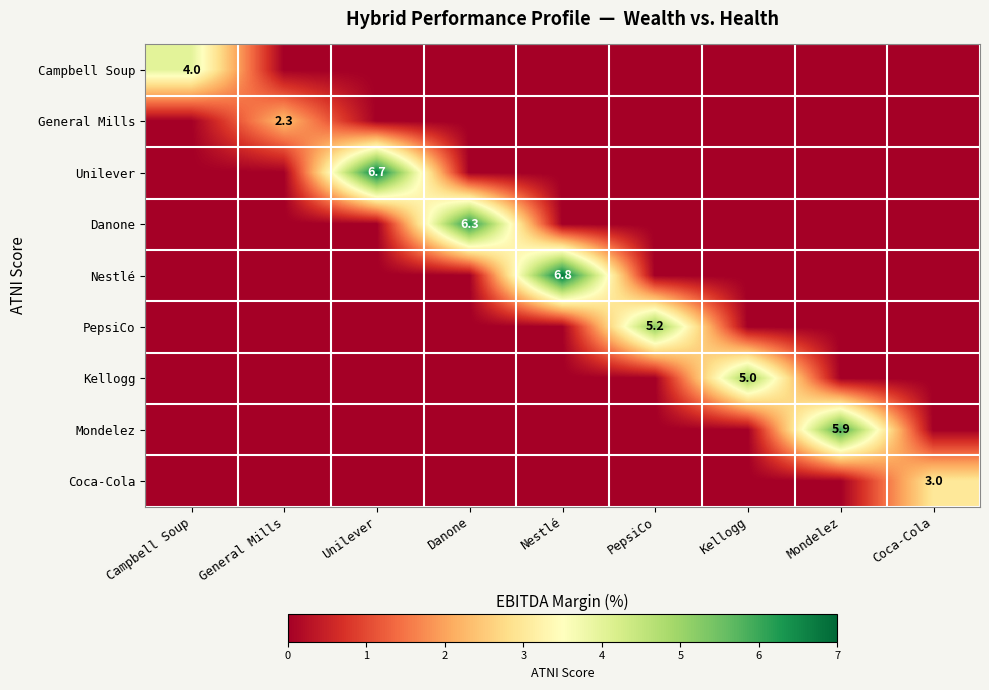

Is it true that PepsiCo equals 1.7 at General Mills?

False